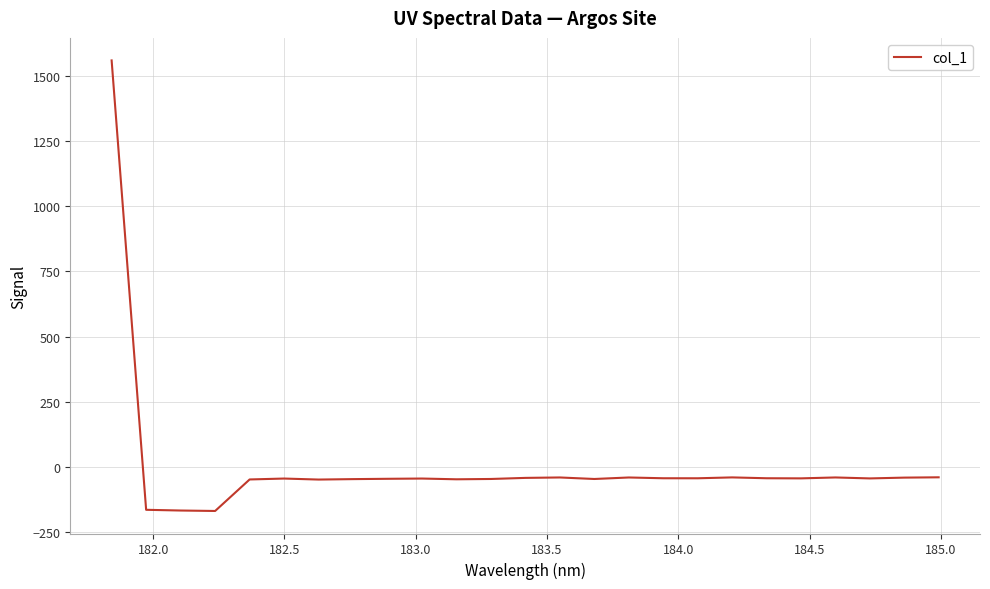

How many positive values are there?

1